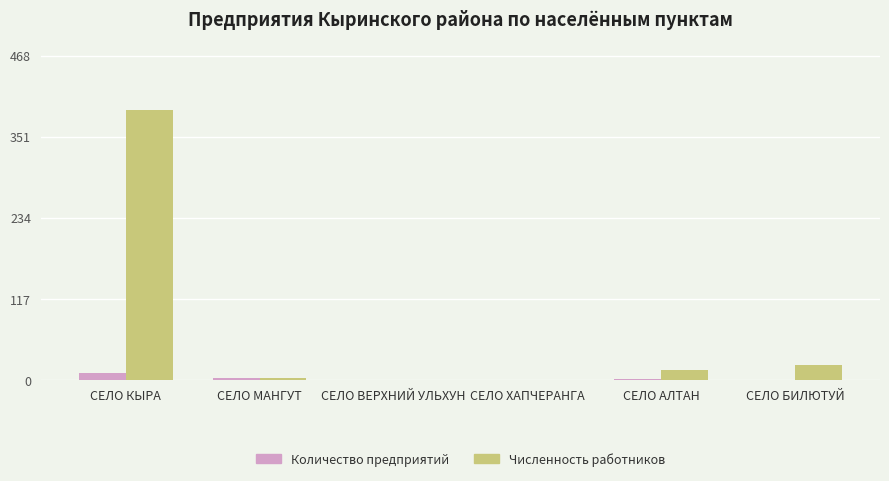

Is the value of Численность работников at СЕЛО АЛТАН greater than the value of Количество предприятий at СЕЛО ВЕРХНИЙ УЛЬХУН?

Yes